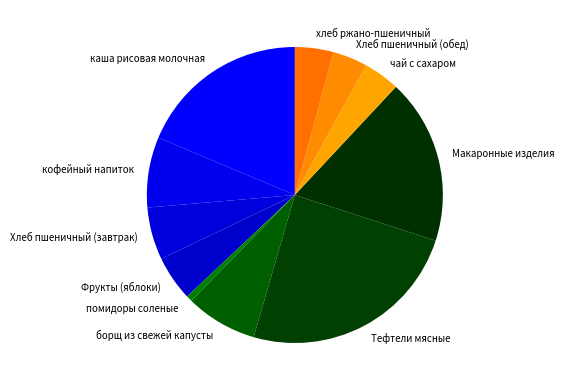

How many segments does this pie chart have?

11